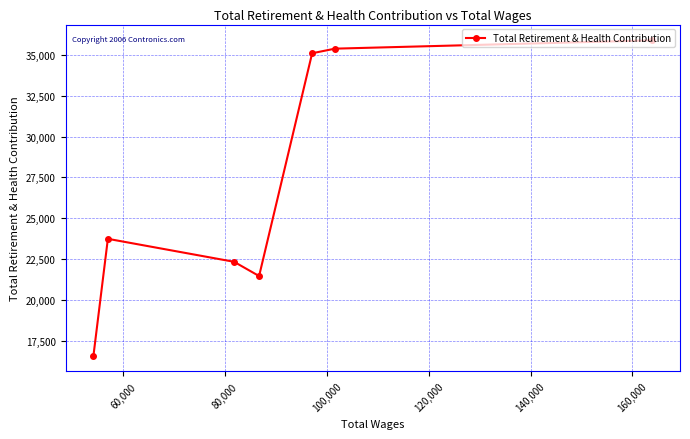

What is the minimum value shown in the chart?

16578